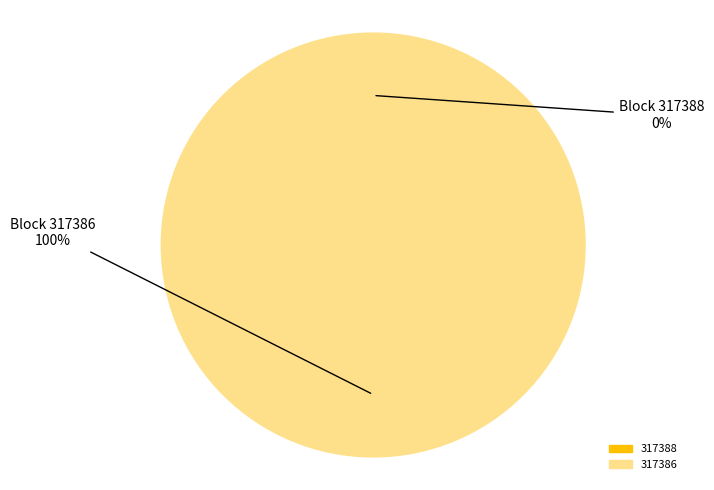

The 317386 slice represents 100% of the pie. True or false?

True